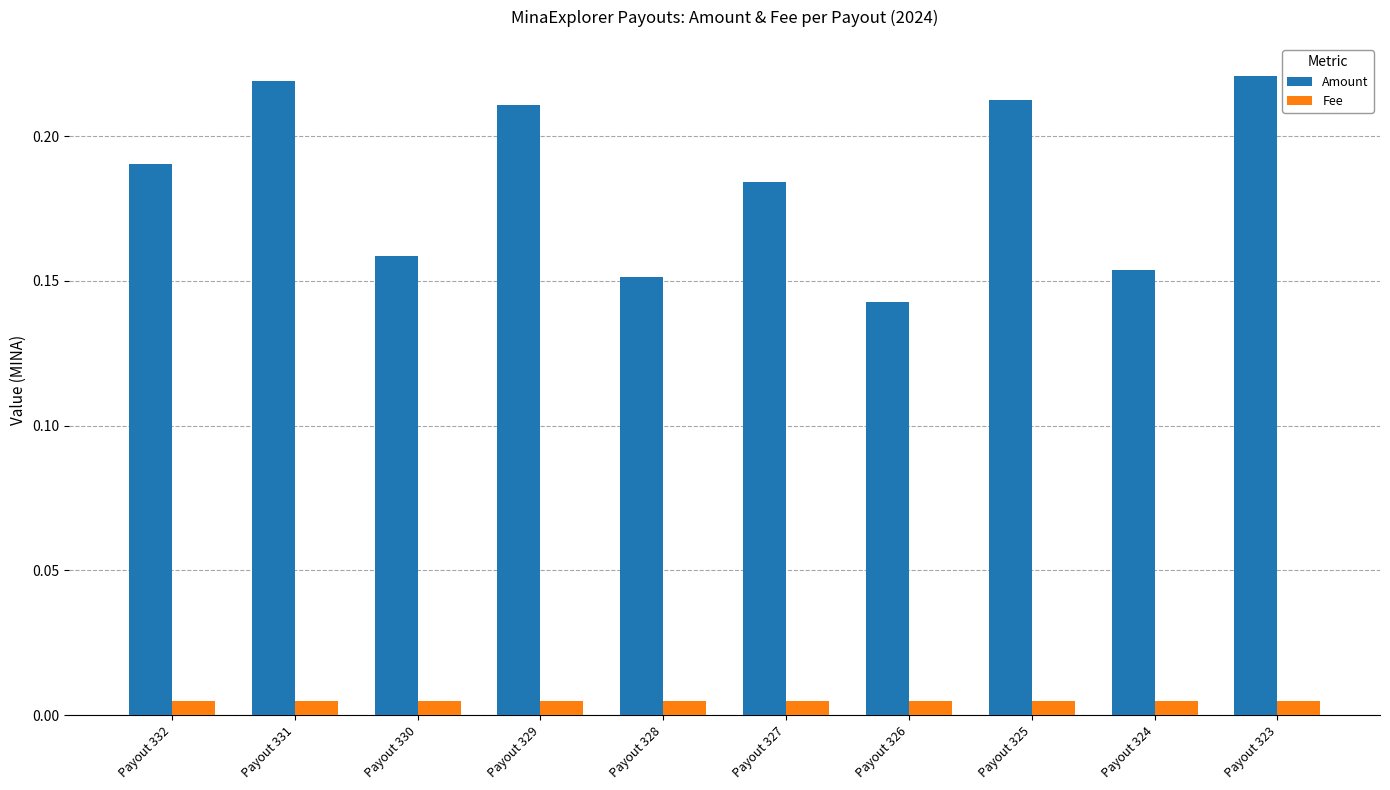

List the series in order of their peak value, highest first.

Amount, Fee